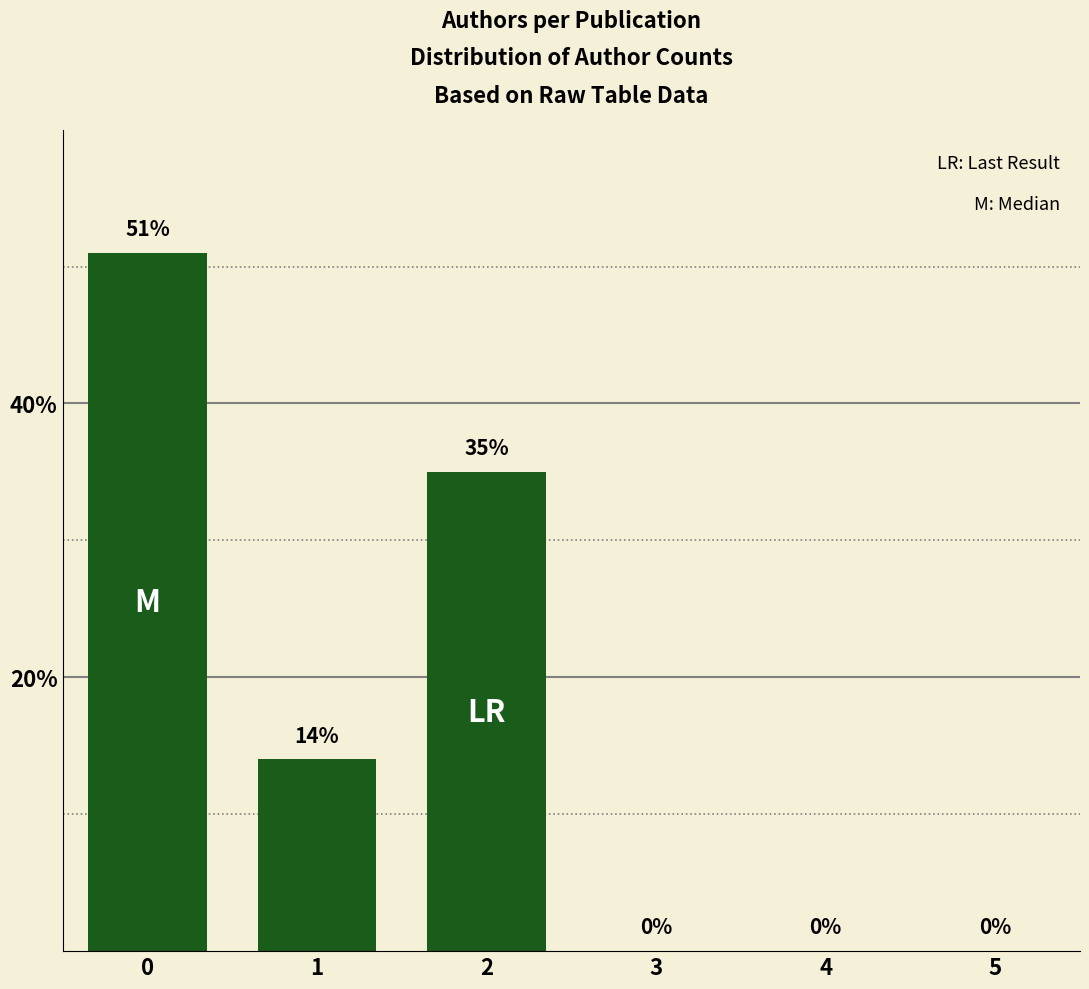

What is the greatest value displayed?

51